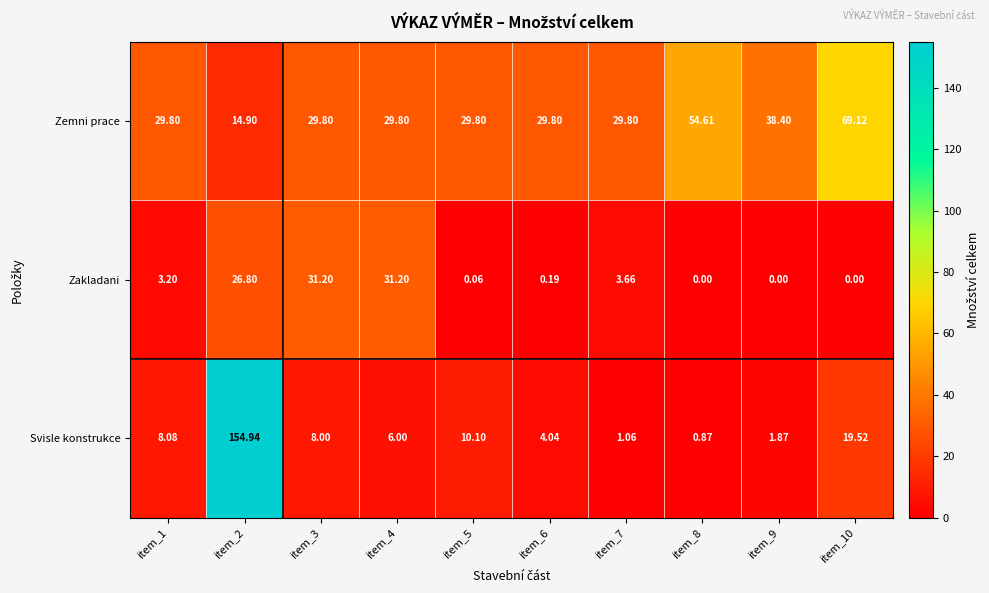

At item_2, list the series in order from largest to smallest.

Svisle konstrukce, Zakladani, Zemni prace